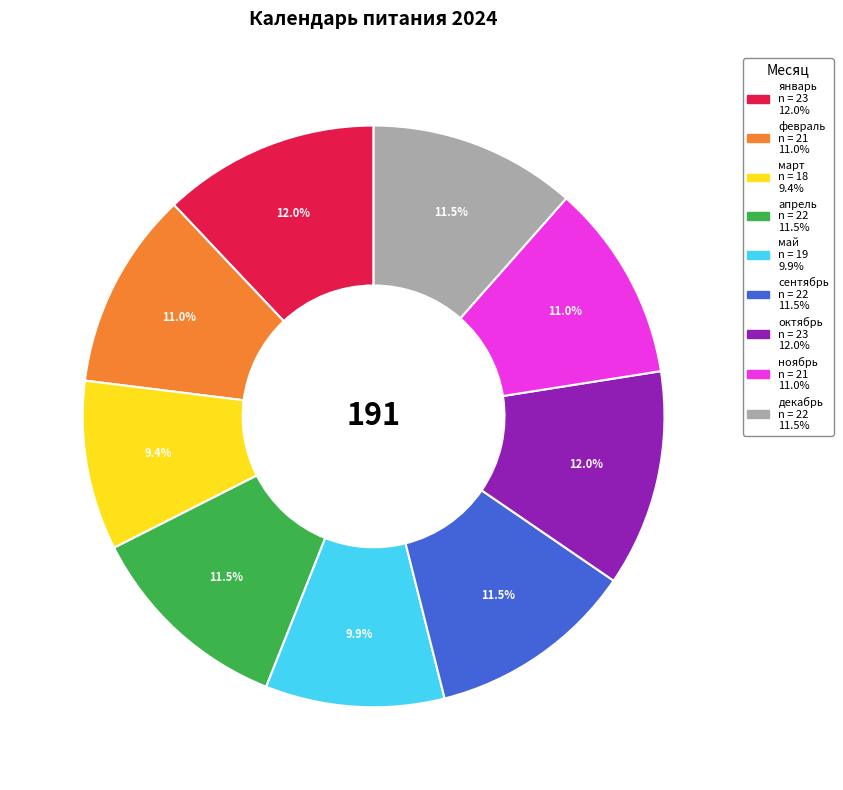

Is it true that февраль is 11% of the pie?

True